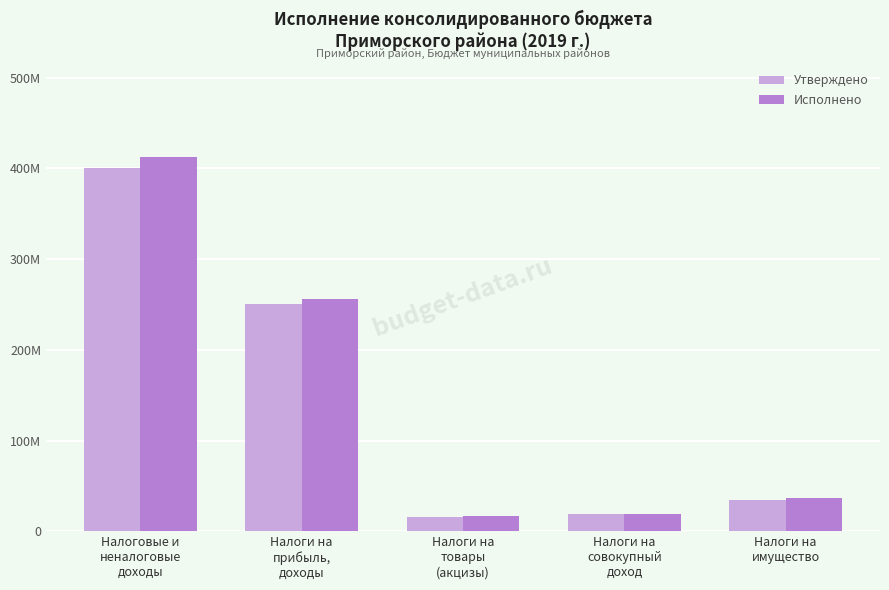

What are all the series names shown in the legend?

Утверждено, Исполнено